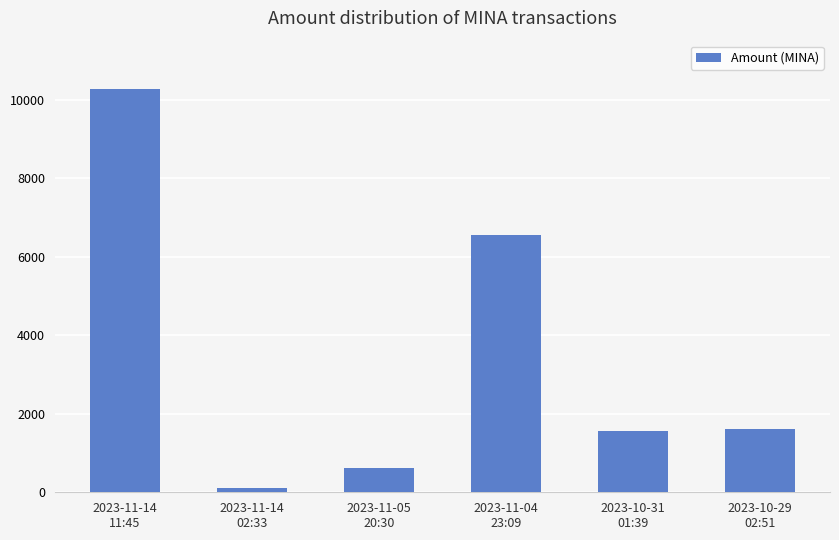

What is the label of the 4th bar from the right?

2023-11-05
20:30